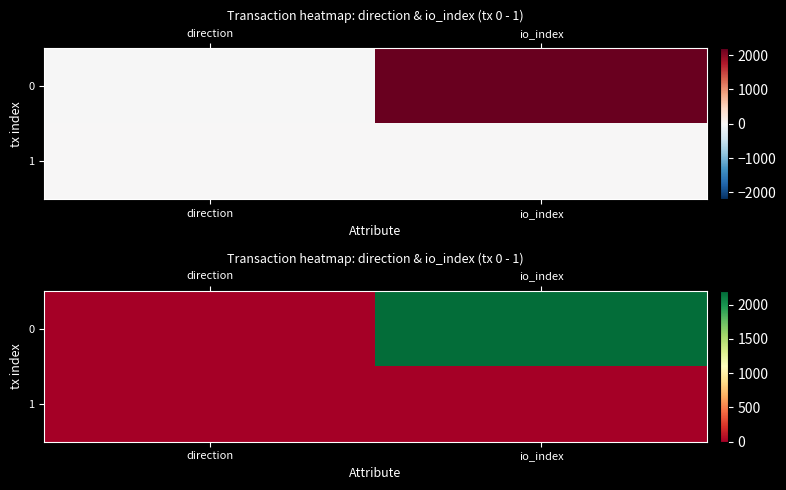

List the series in order of their peak value, lowest first.

1, 0